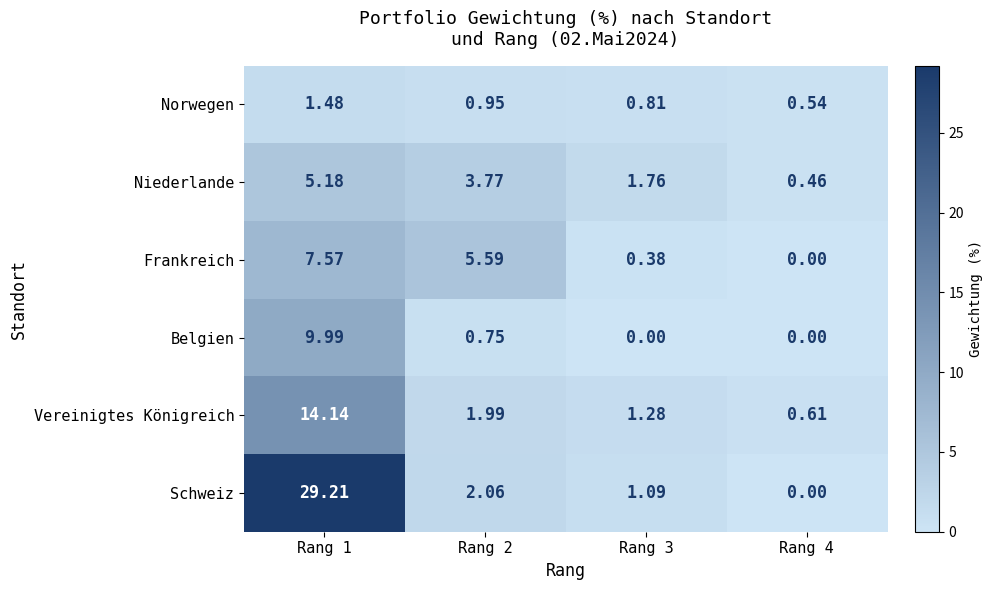

List the series in order of their peak value, lowest first.

Norwegen, Niederlande, Frankreich, Belgien, Vereinigtes Königreich, Schweiz